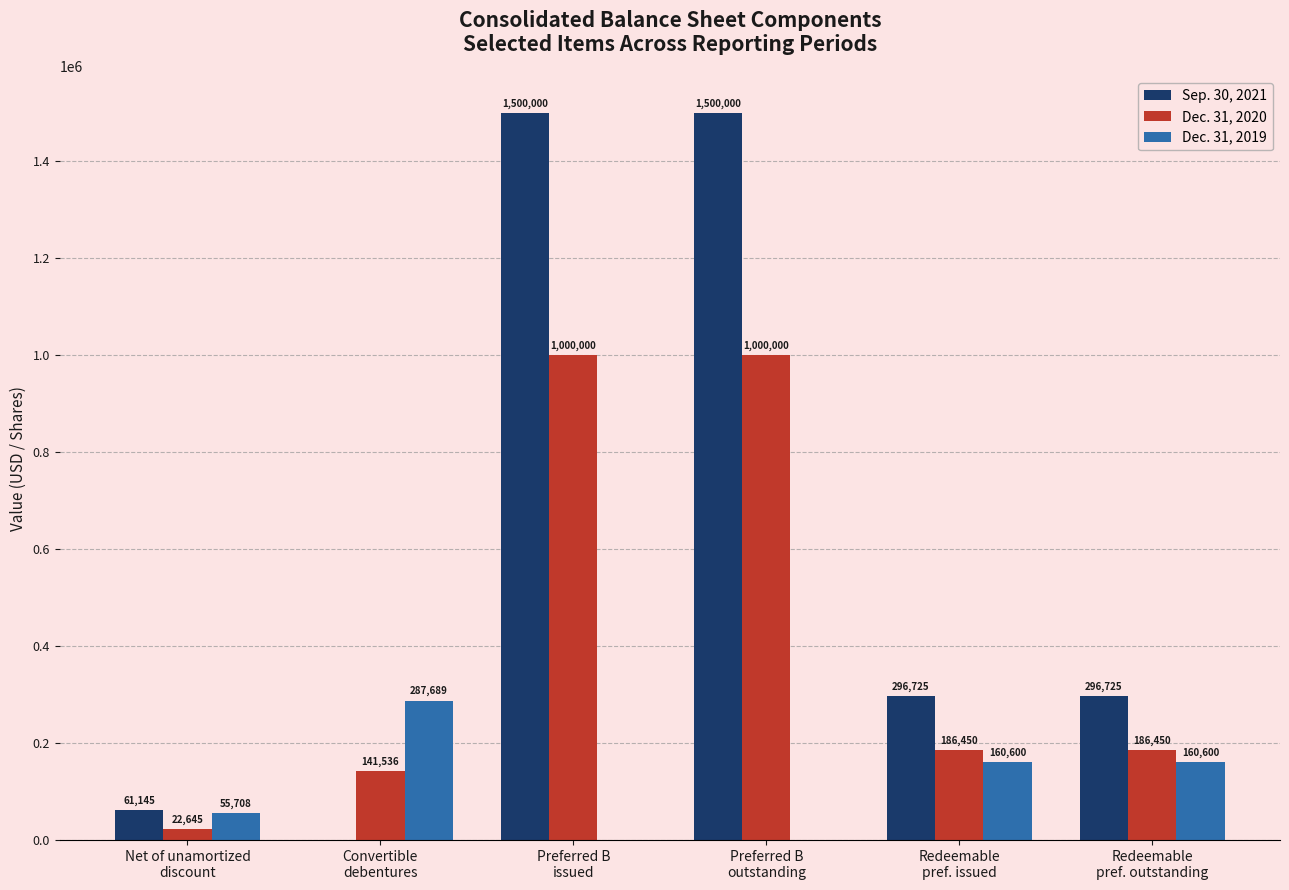

Reading right to left, list all the values displayed in this chart.

Sep. 30, 2021: 296725	296725	1500000	1500000	0	61145
Dec. 31, 2020: 186450	186450	1000000	1000000	141536	22645
Dec. 31, 2019: 160600	160600	0	0	287689	55708